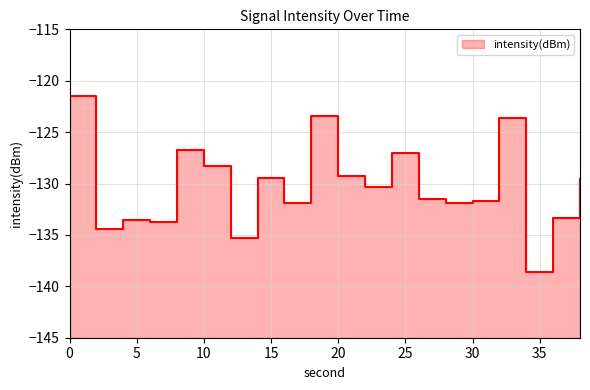

What is the change in value from 14 to 30?

-2.2